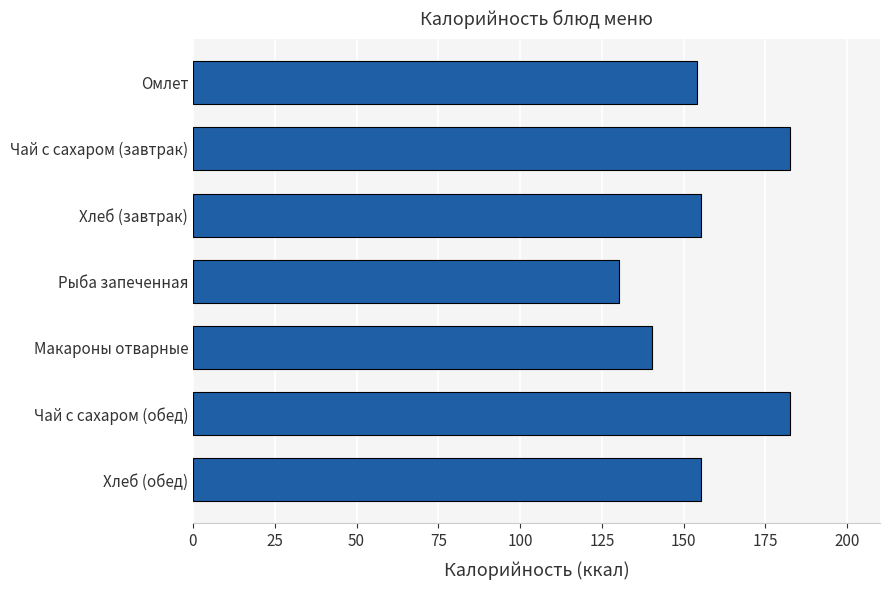

Reading bottom to top, extract all data points from this chart.

155.4	182.6	140.2	130.3	155.4	182.6	154.0